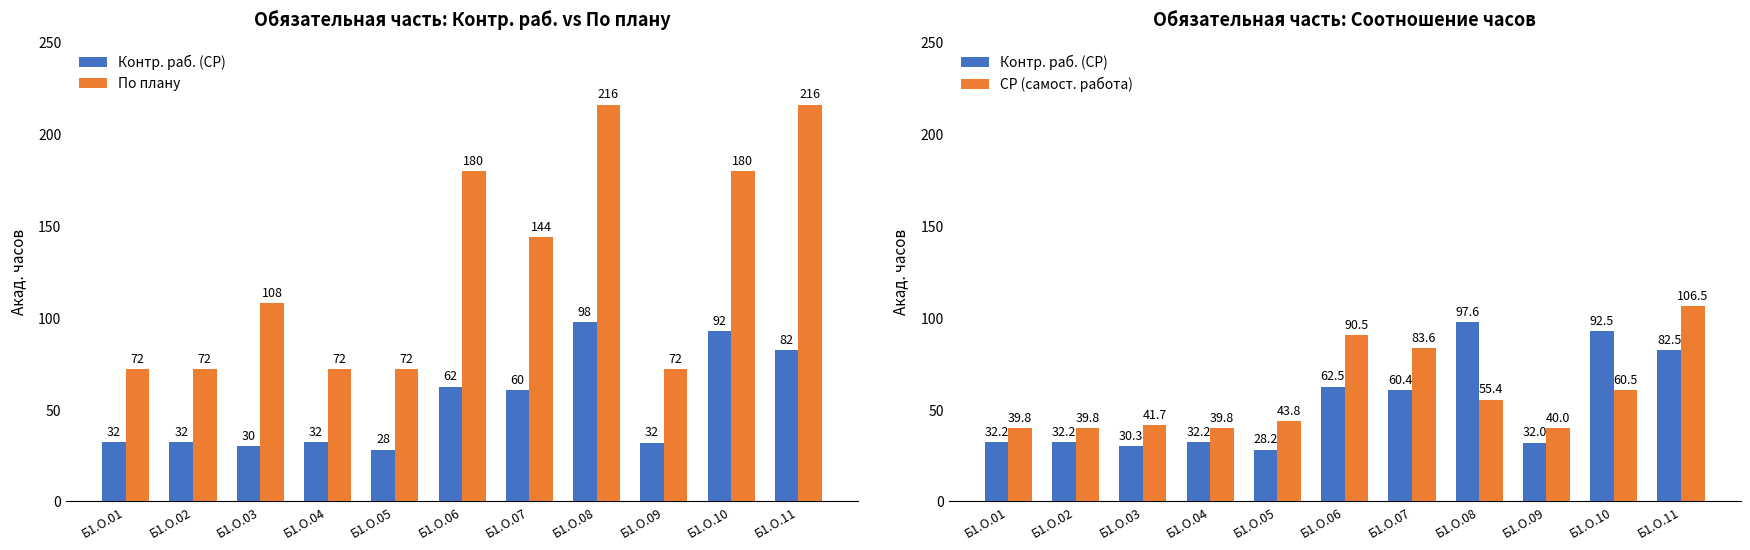

Which category has the lowest value in the Контр. раб. (СР) series?

Б1.О.05